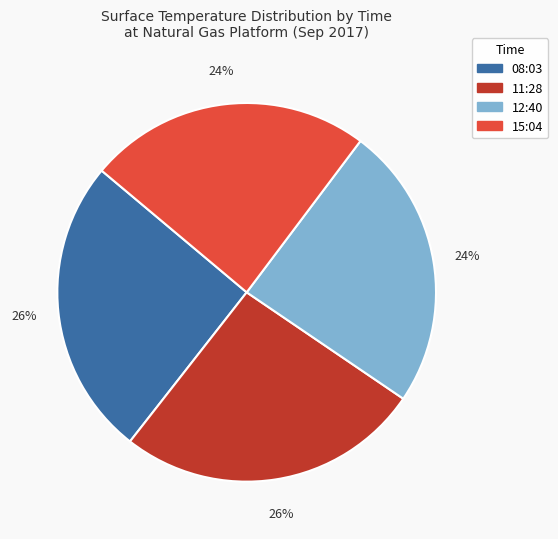

How many slices are in this pie chart?

4